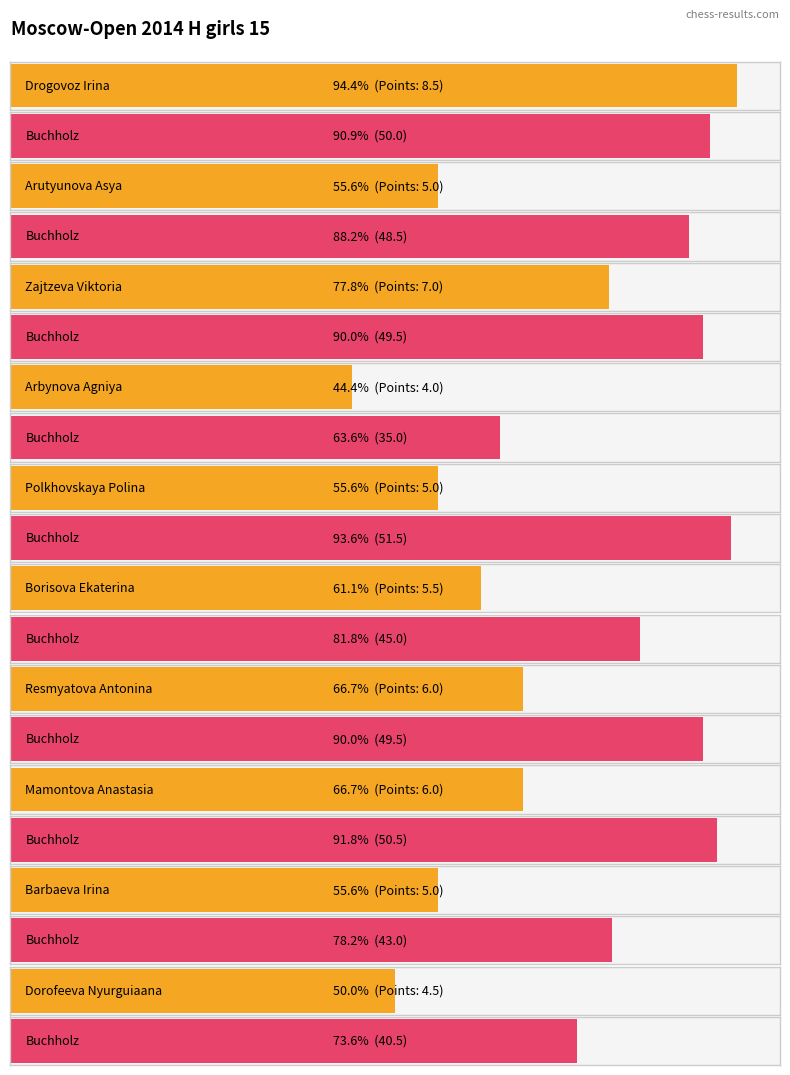

What is the value of the Points bar at the 6th from the left?

5.5